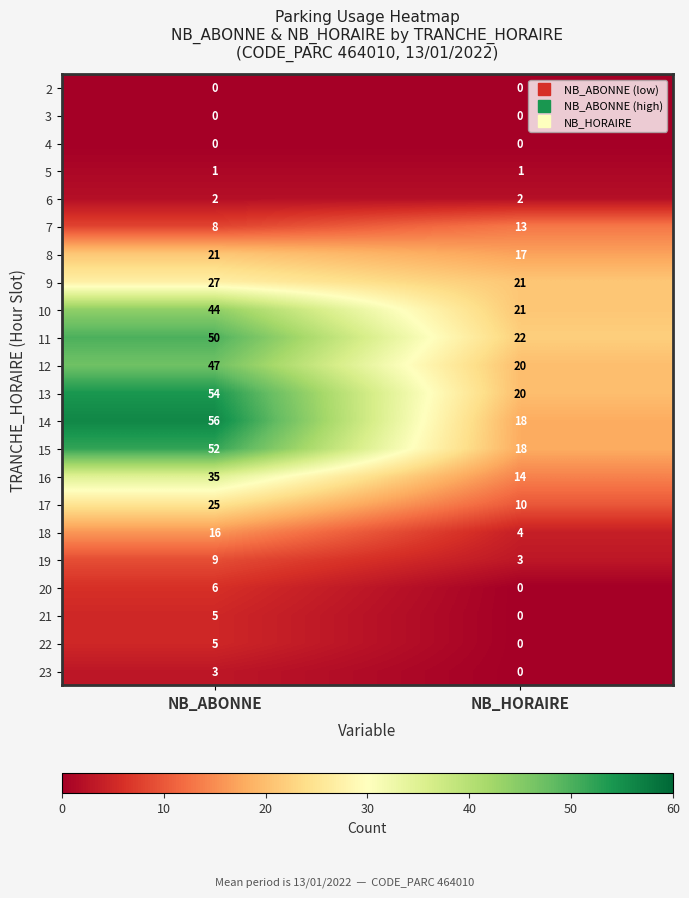

What is the difference between the 14 values at NB_ABONNE and NB_HORAIRE?

38